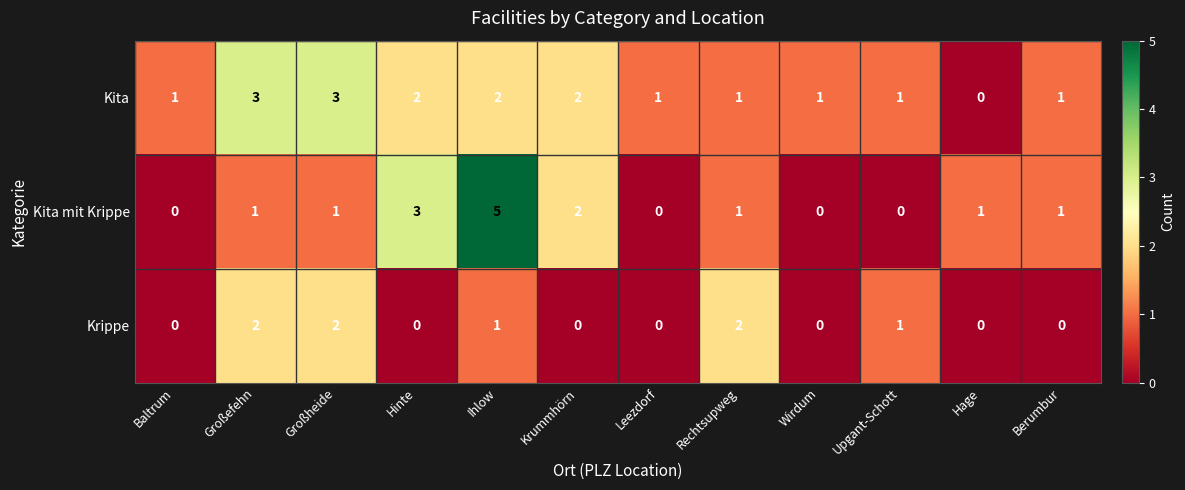

How many Kita mit Krippe values are between 0 and 2?

10